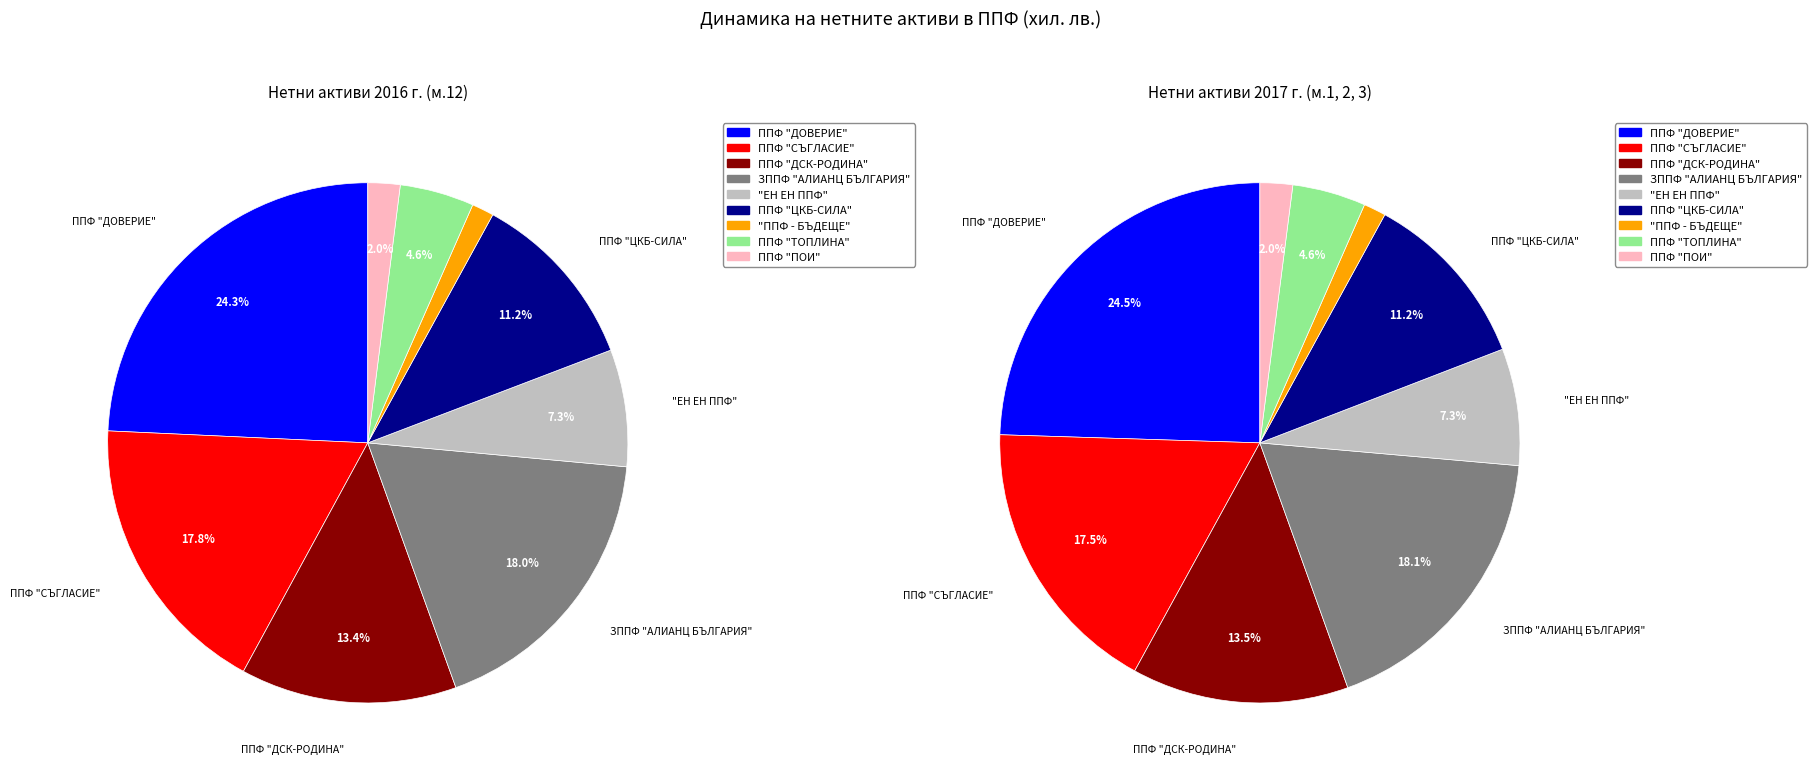

Is there any slice that represents more than half of the pie?

No